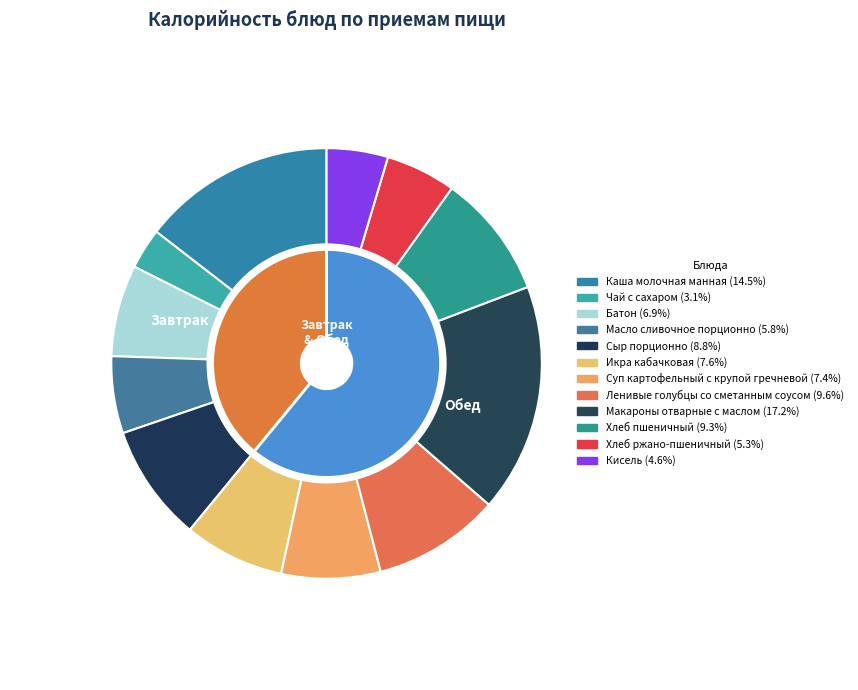

What is the largest slice in the pie chart?

Макароны отварные с маслом